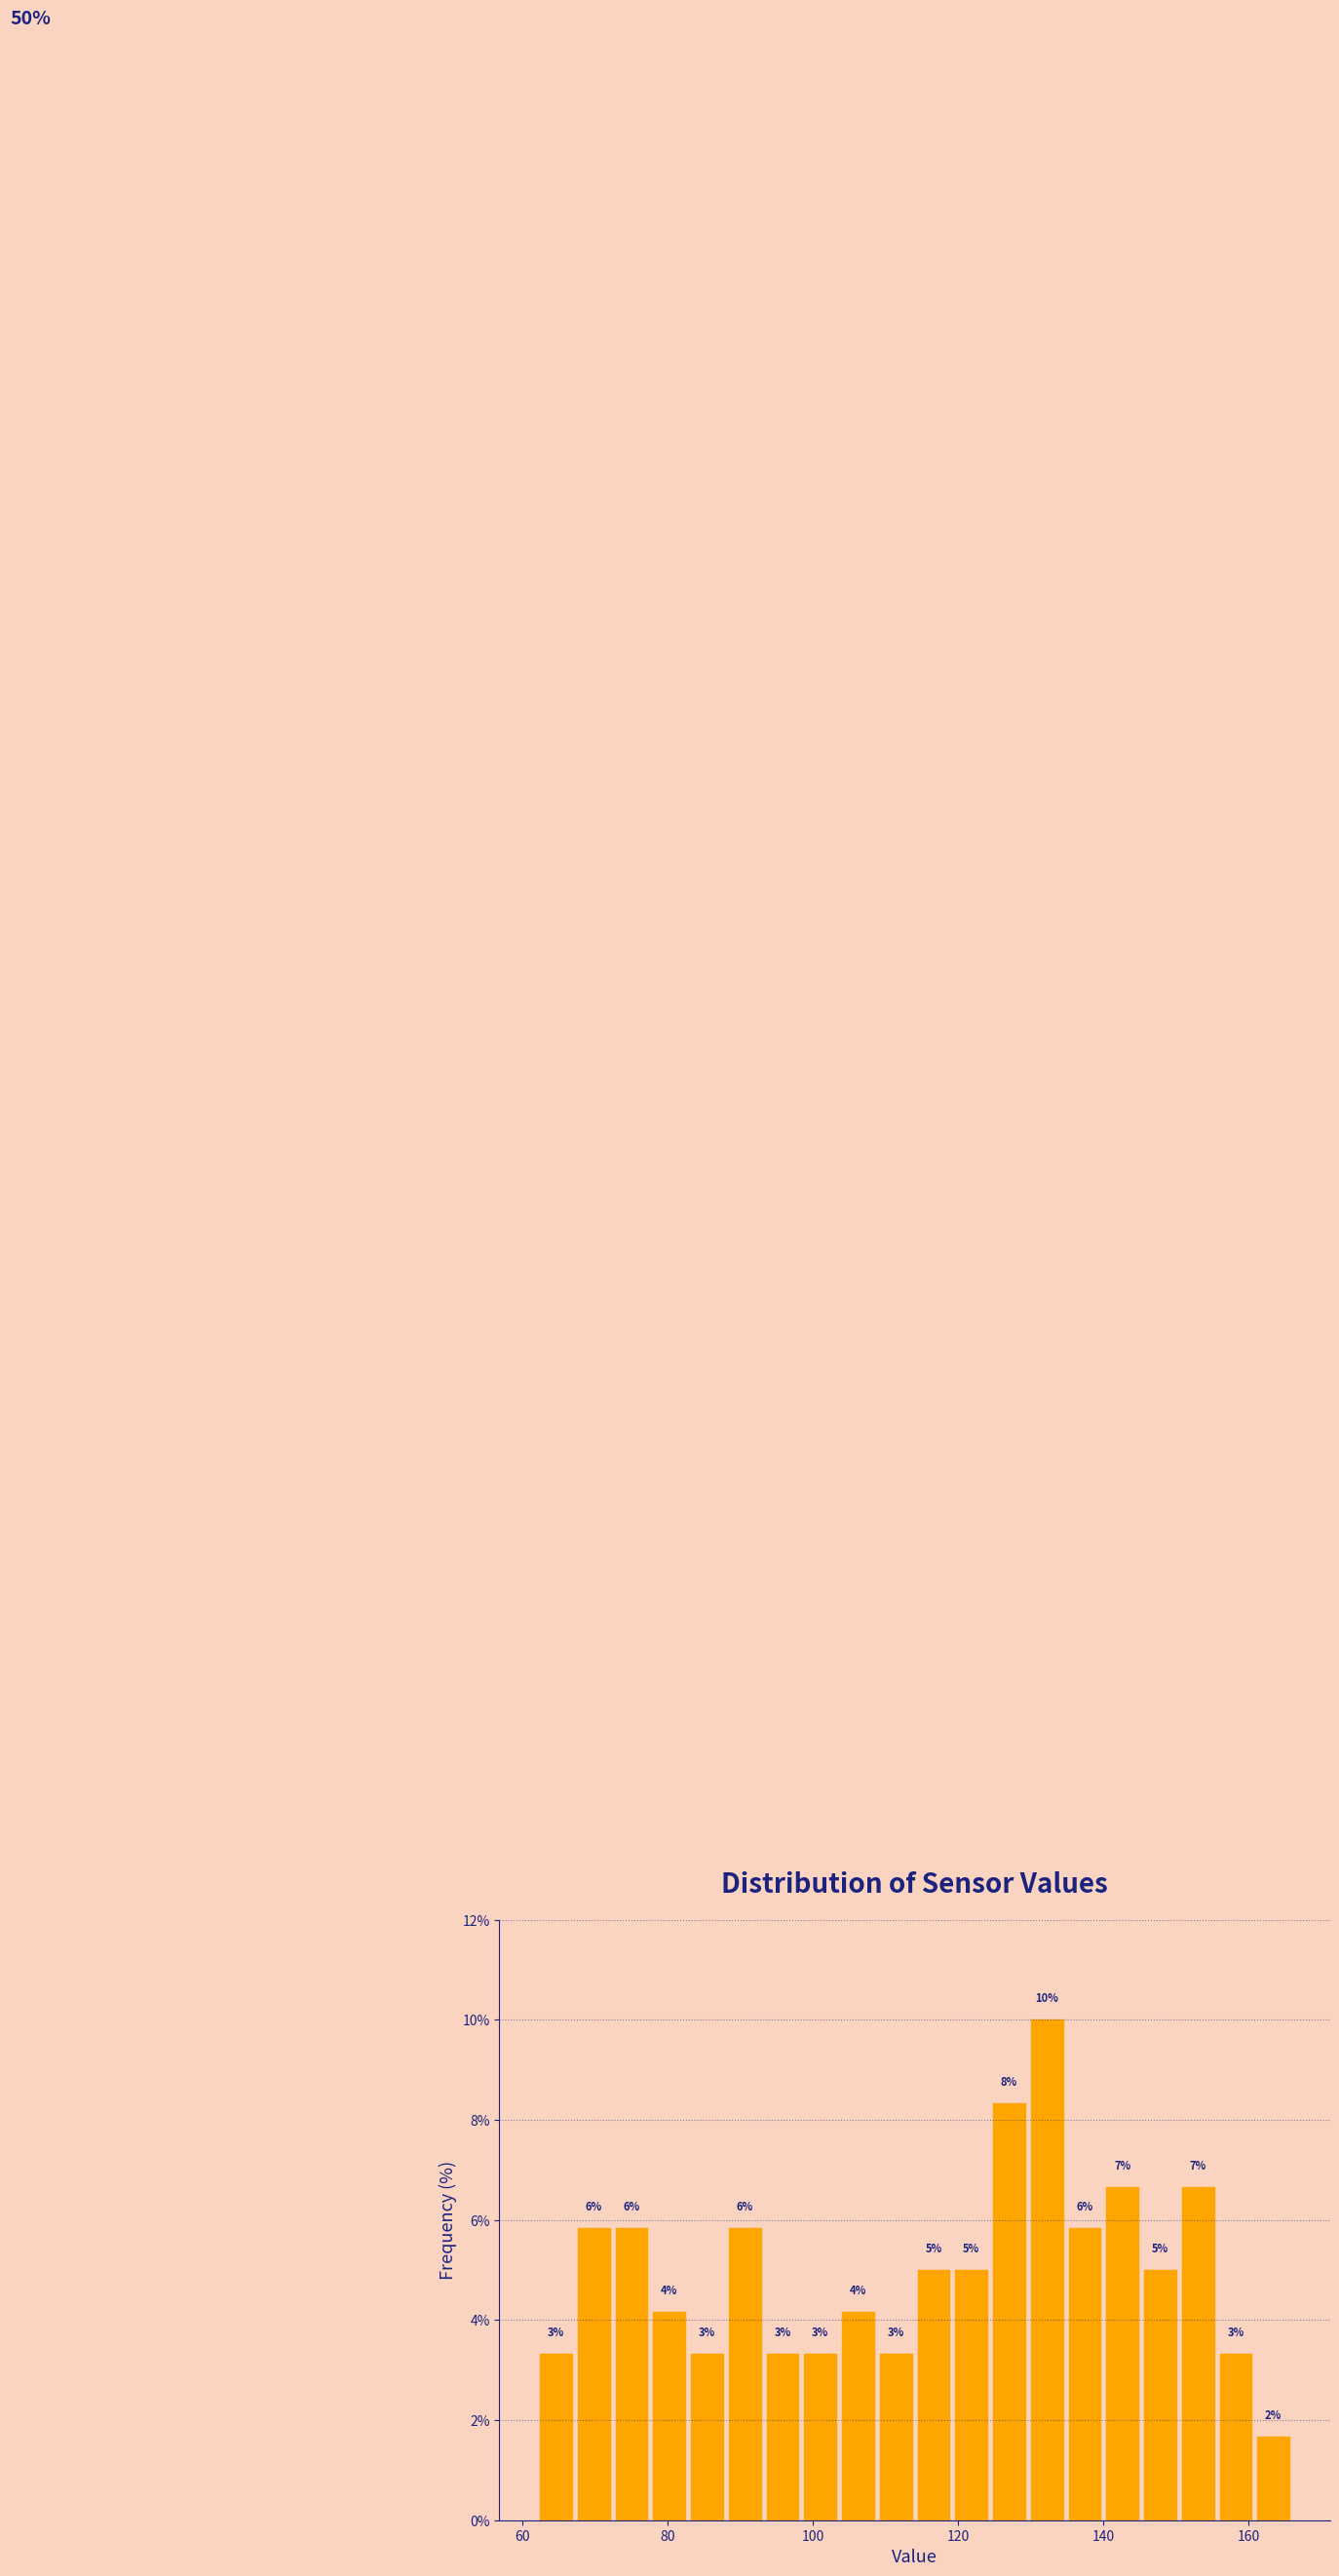

Read against the x-axis, roughly where is the centre of the tallest bar?

132